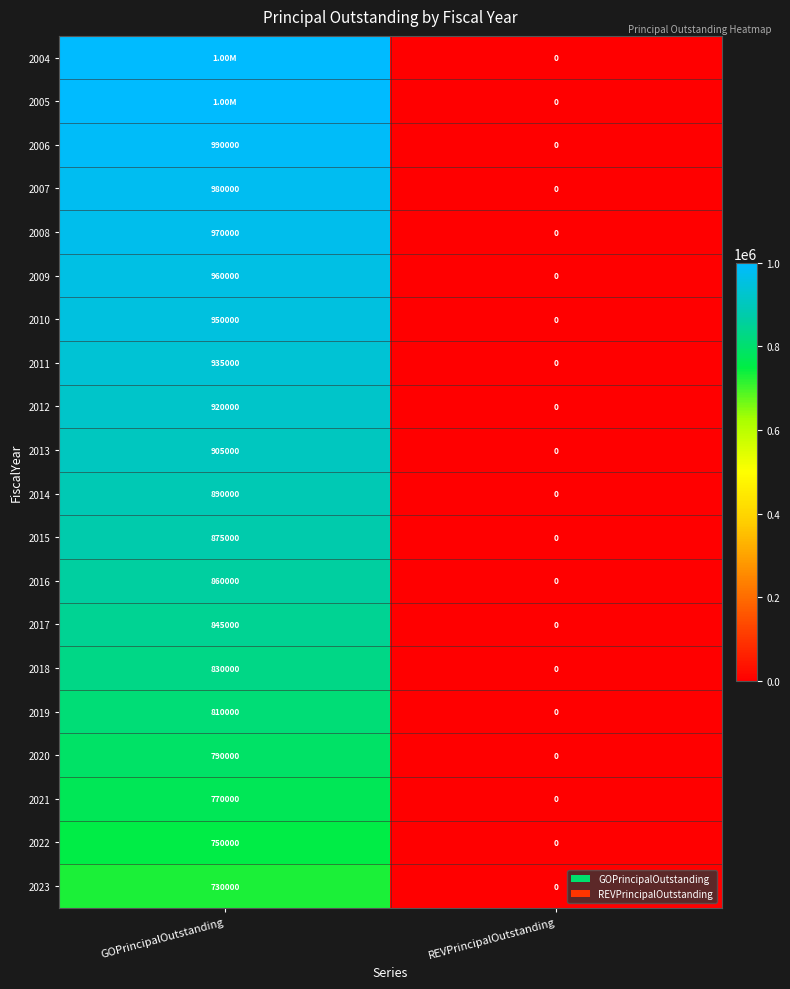

At which label does 2021 reach its peak?

GOPrincipalOutstanding